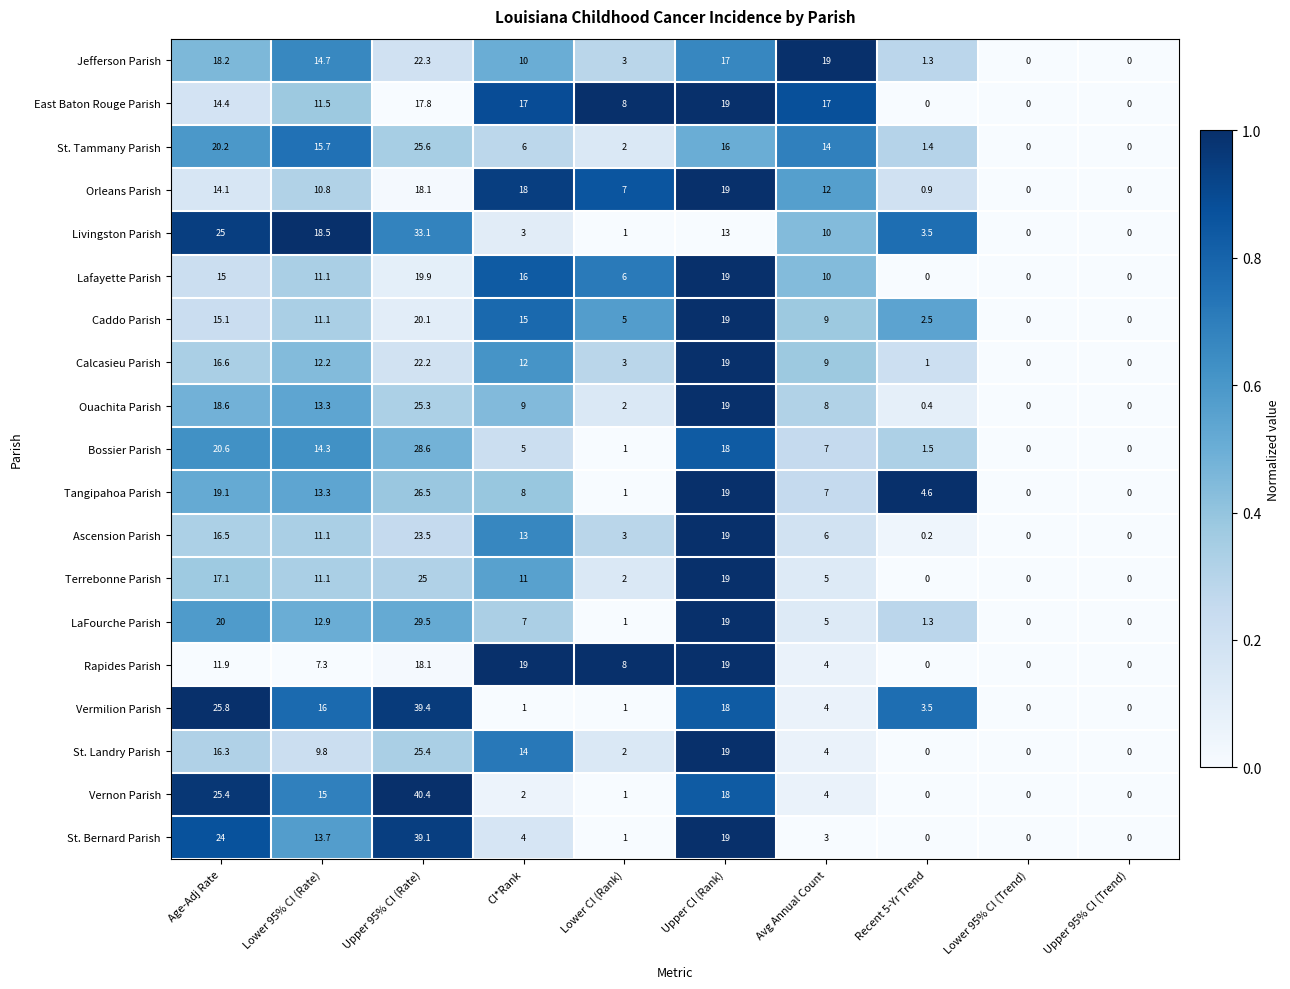

What is the difference between the highest and lowest values at Age-Adj Rate?

13.9